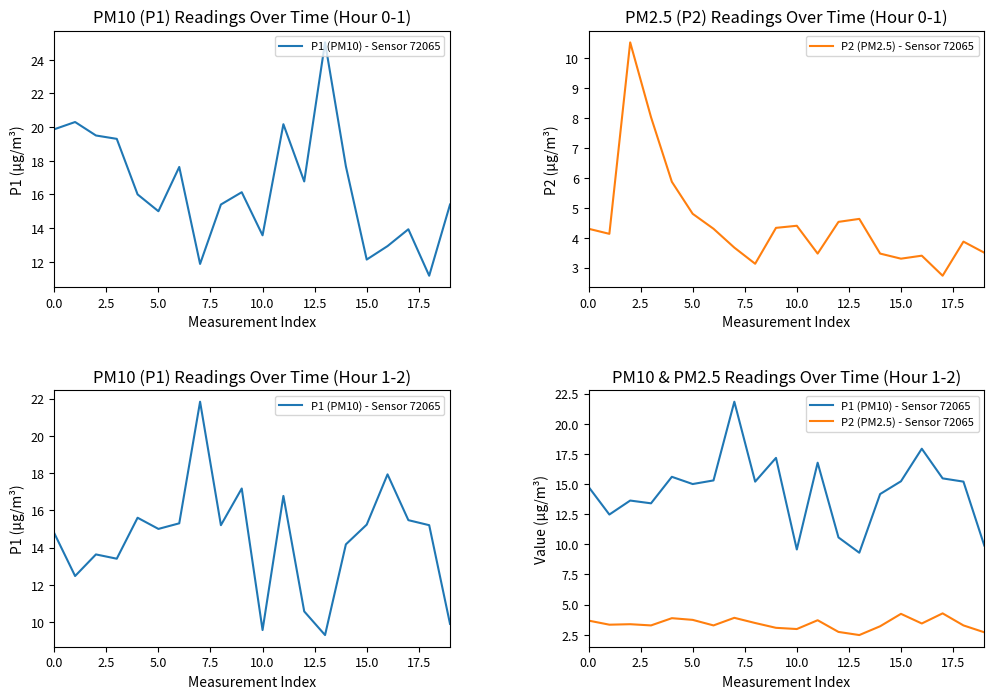

True or false: P1 (PM10) - Sensor 72065 has more than 1 interior local peaks.

True